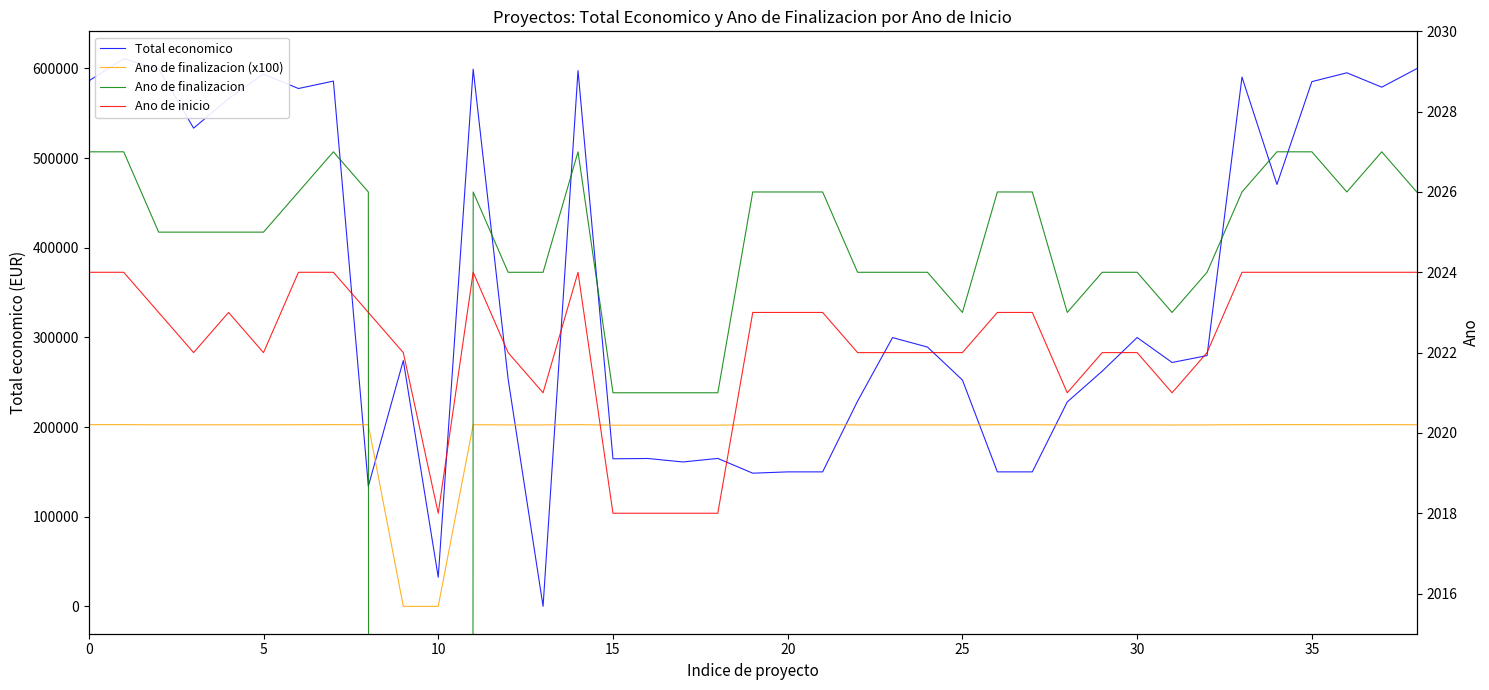

What is the total value across all series at 31?

478368